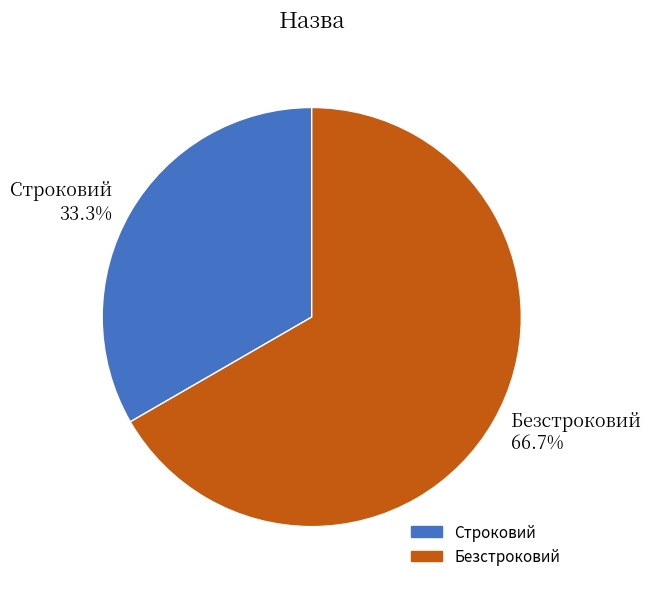

Combined, do Безстроковий and Строковий account for over 50%?

Yes